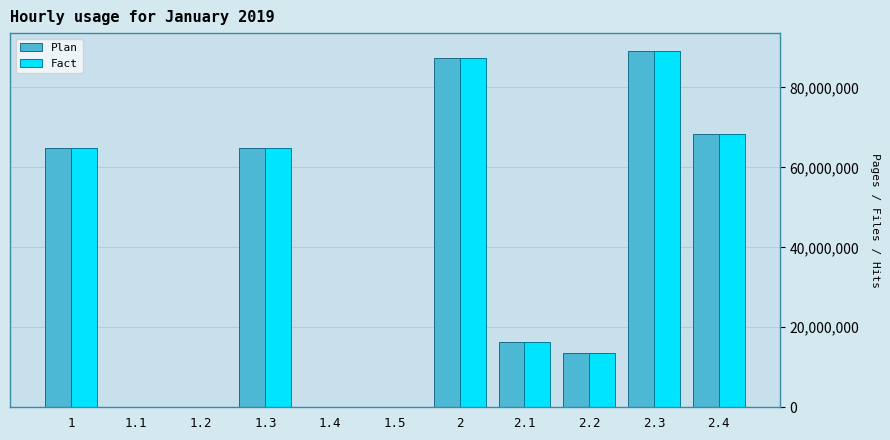

What is the maximum value shown in the chart?

89107840